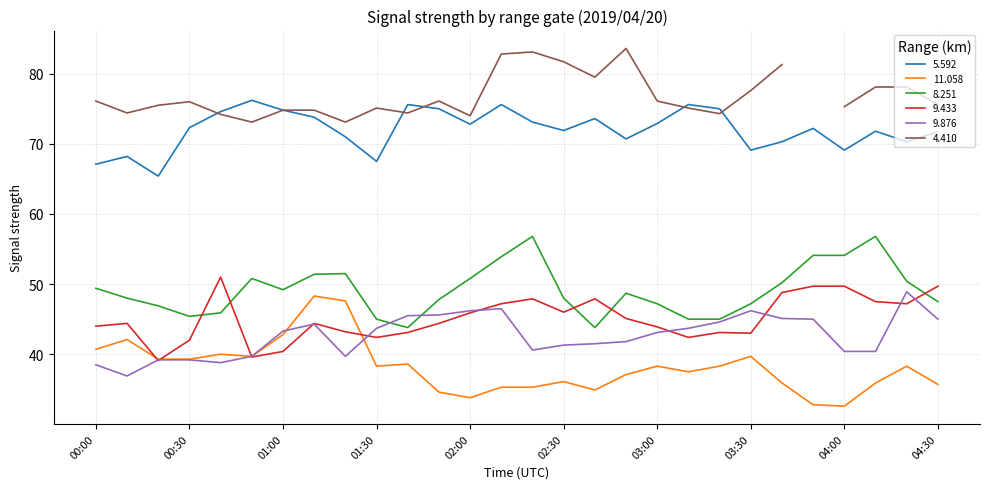

The value of 8.251 at 02:50 is 48.7. True or false?

True